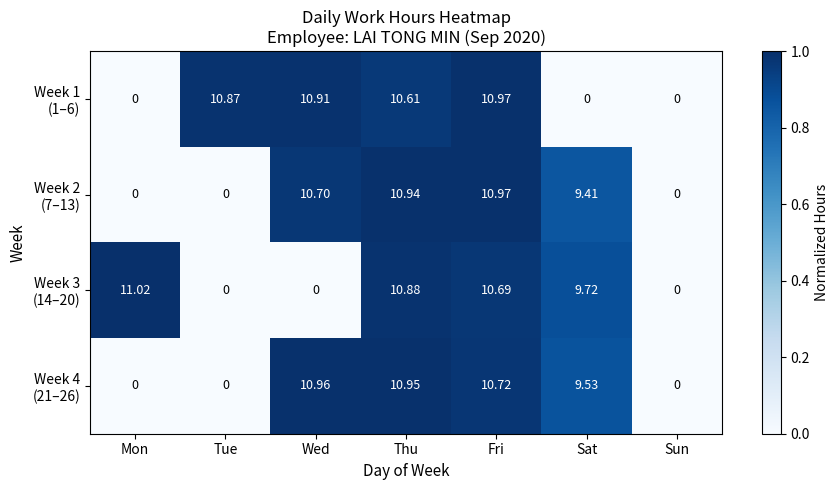

Which label corresponds to the largest value in the chart?

Mon